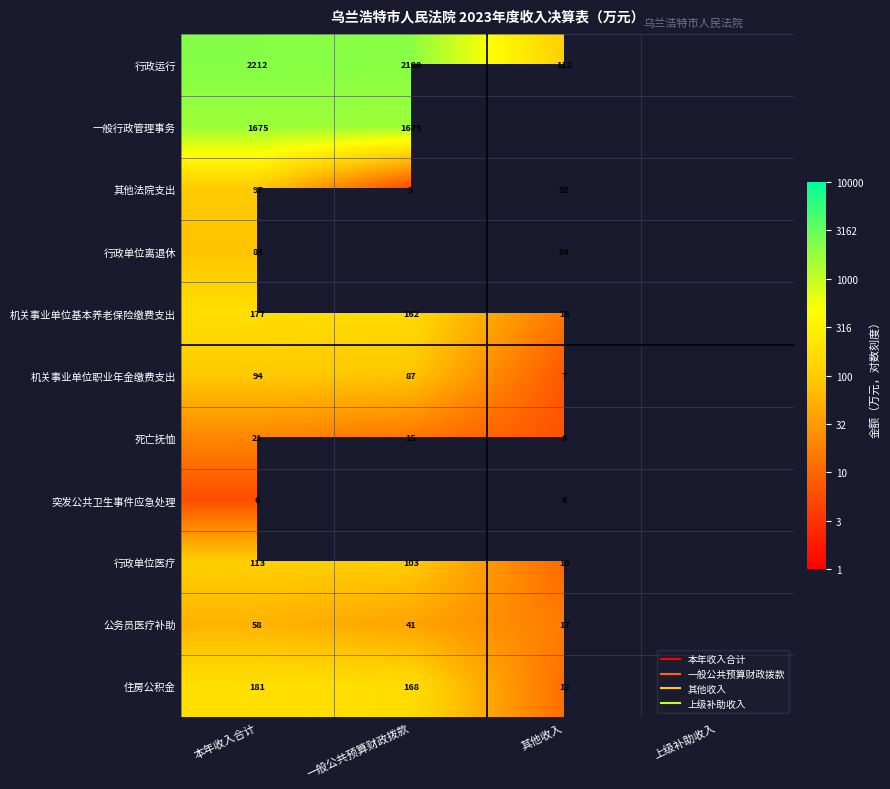

Rank the categories by 机关事业单位基本养老保险缴费支出 value from highest to lowest.

本年收入合计, 一般公共预算财政拨款, 其他收入, 上级补助收入